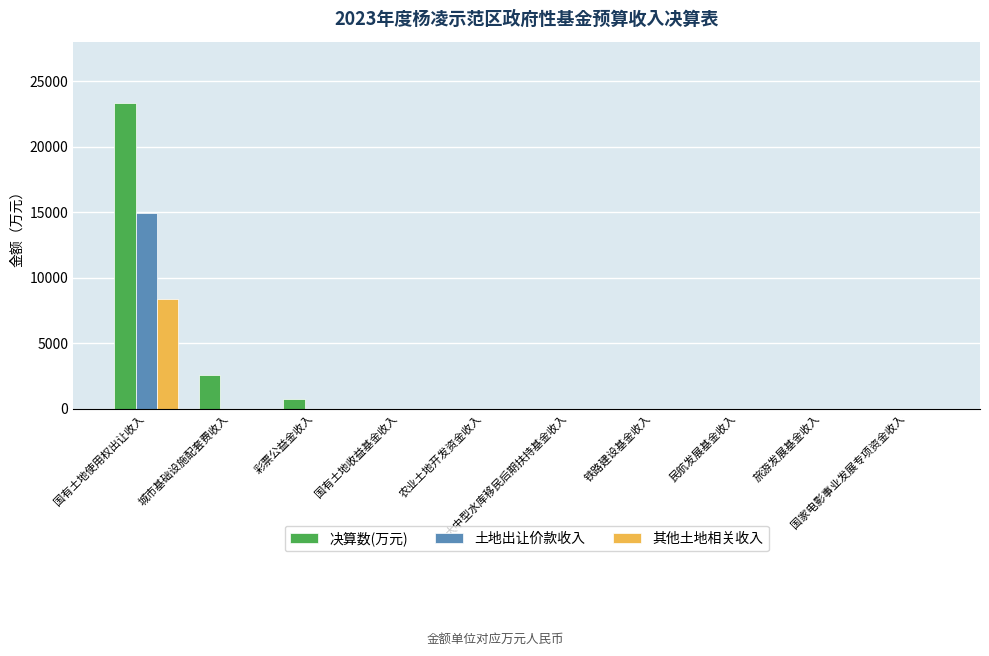

Is it true that 土地出让价款收入 equals 0 at 大中型水库移民后期扶持基金收入?

True